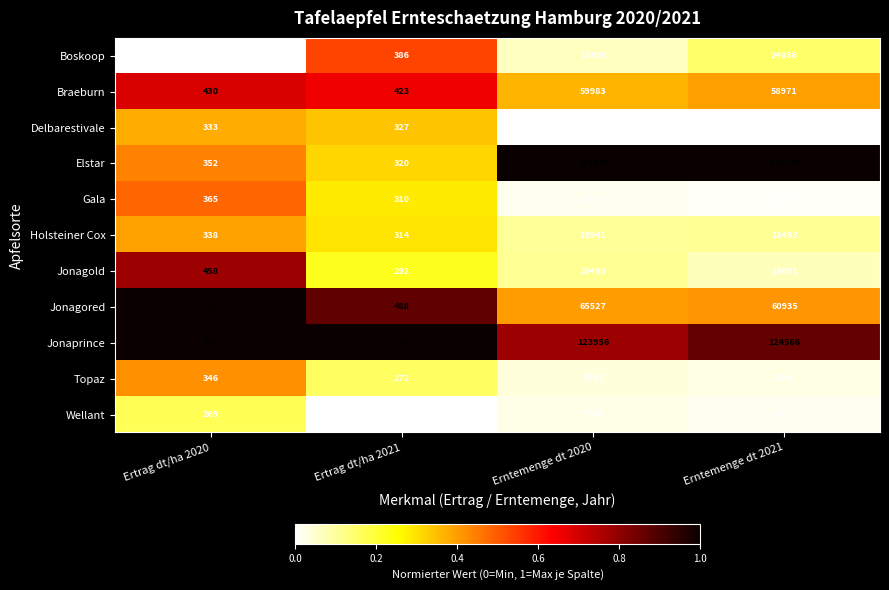

Rank the series at Ertrag dt/ha 2021 from highest to lowest value.

Jonaprince, Jonagored, Braeburn, Boskoop, Delbarestivale, Elstar, Holsteiner Cox, Gala, Jonagold, Topaz, Wellant